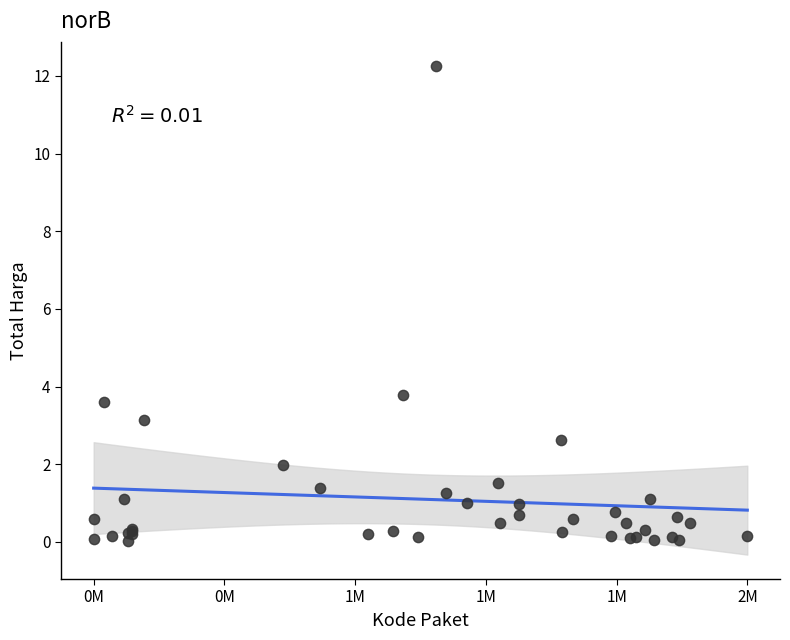

What Y value in the scatter plot is closest to 6?

3.8